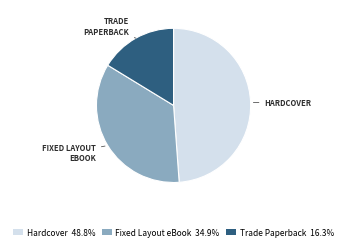

Is the sum of Trade Paperback 16.3% and Hardcover 48.8% greater than half?

Yes